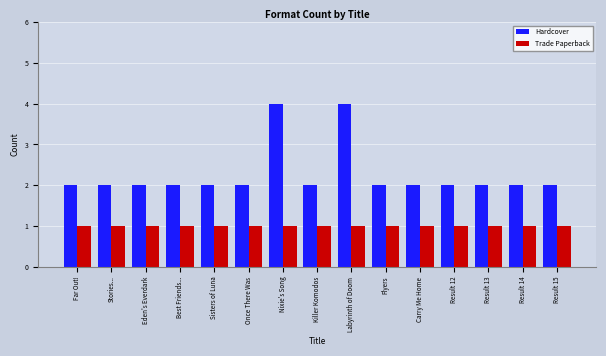

What is the difference between the second highest and second lowest values in the Hardcover series?

2